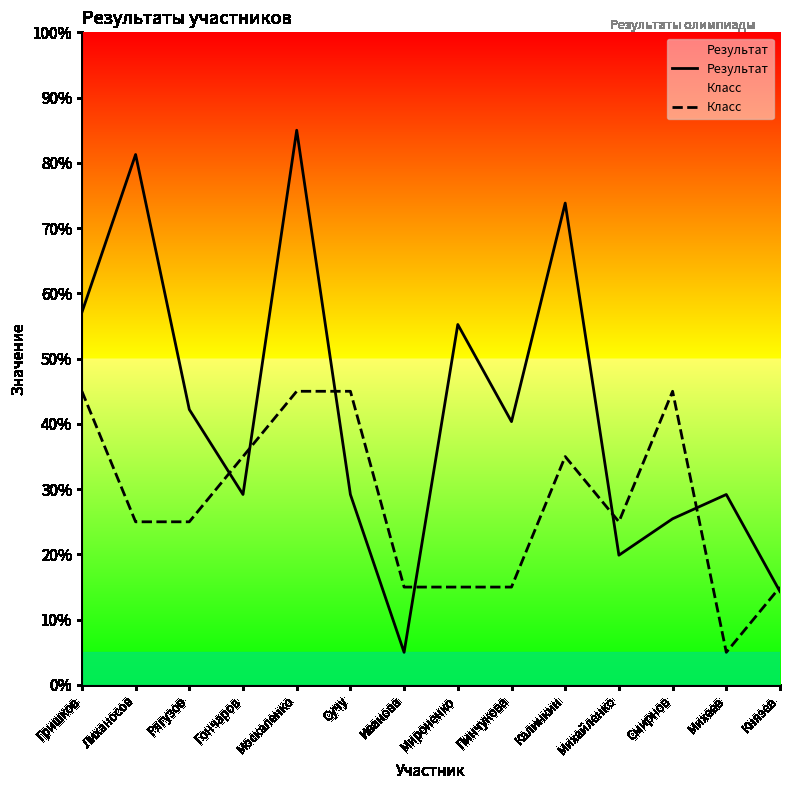

Is it true that Класс equals 15.0 at Мироненко?

True